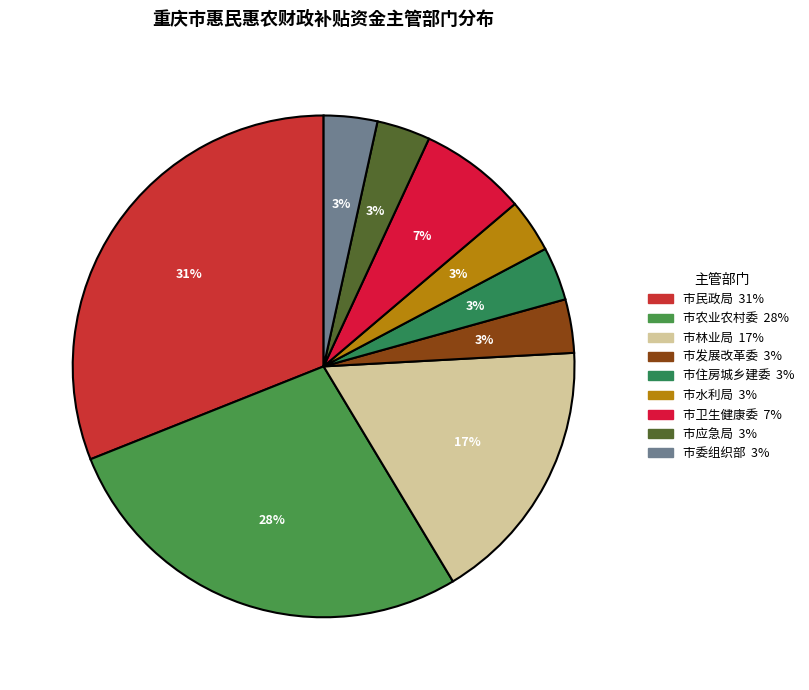

Is it true that 市农业农村委 is 38% of the pie?

False